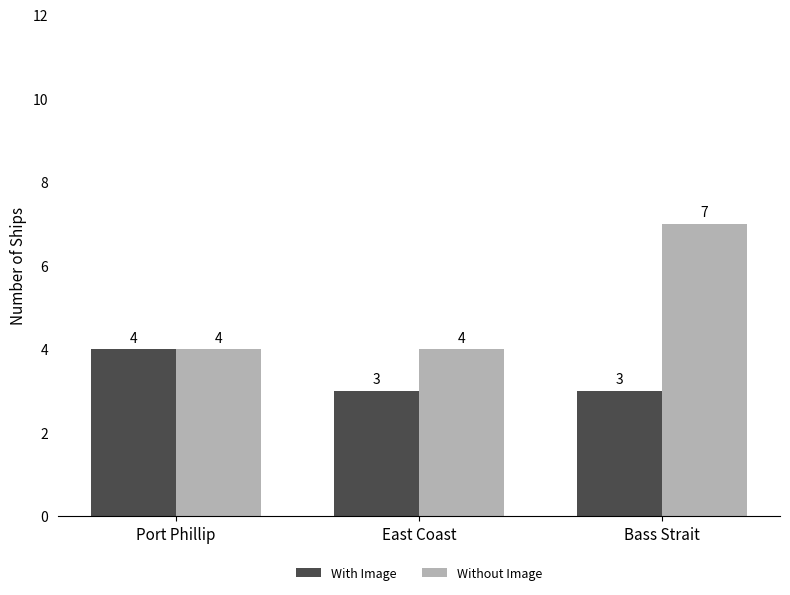

What position from the left is Bass Strait?

3